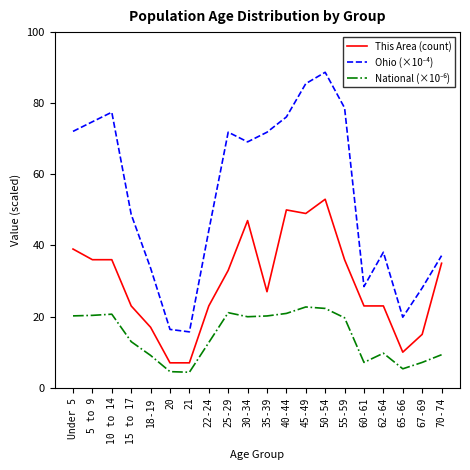

What is the difference between the highest and lowest values at 10 to 14?

56.8